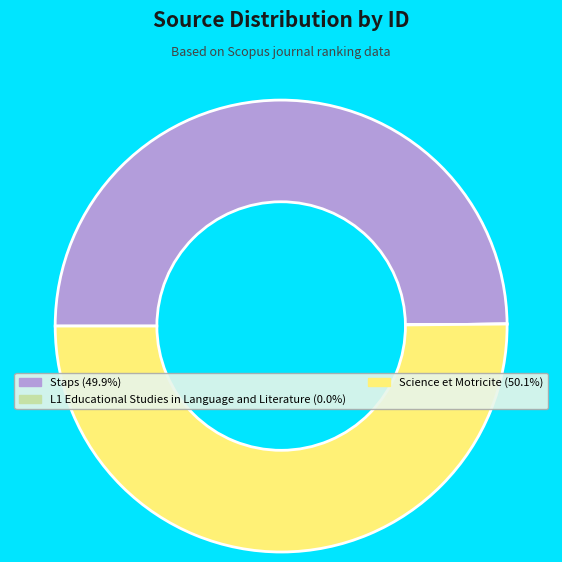

Which slice represents more than half of the pie?

Science et Motricite